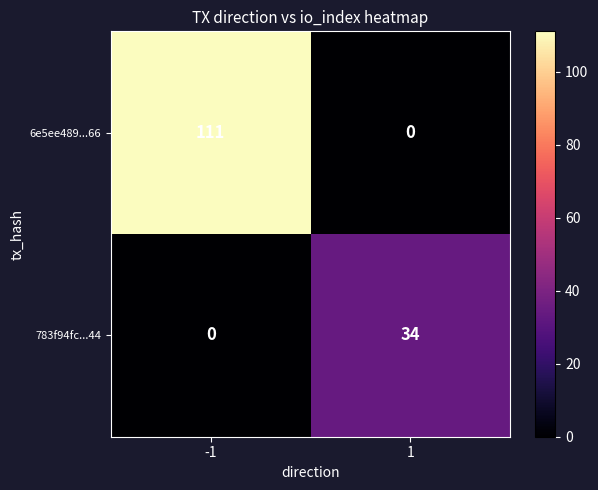

Is it true that 6e5ee489...66 equals 111 at -1?

True